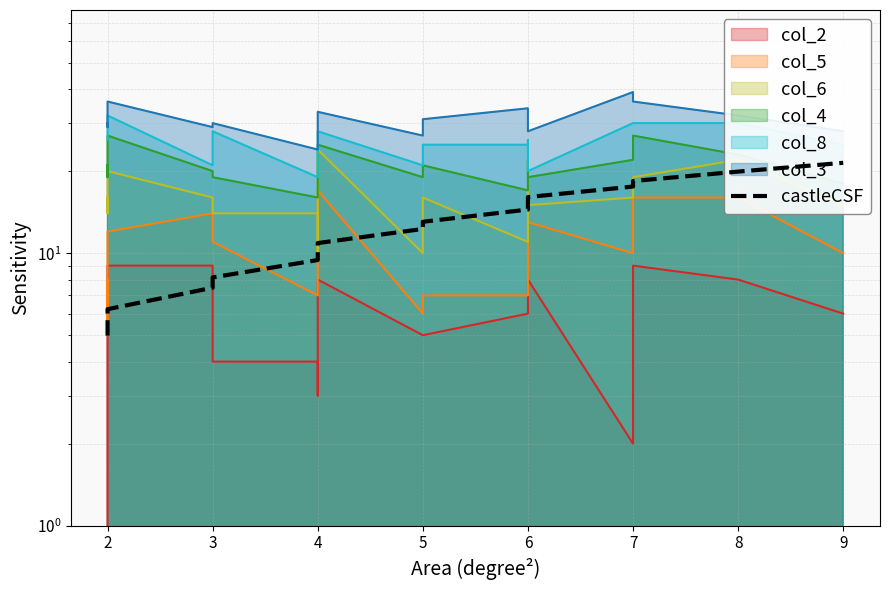

What is the difference between the maximum and minimum values?

16.5